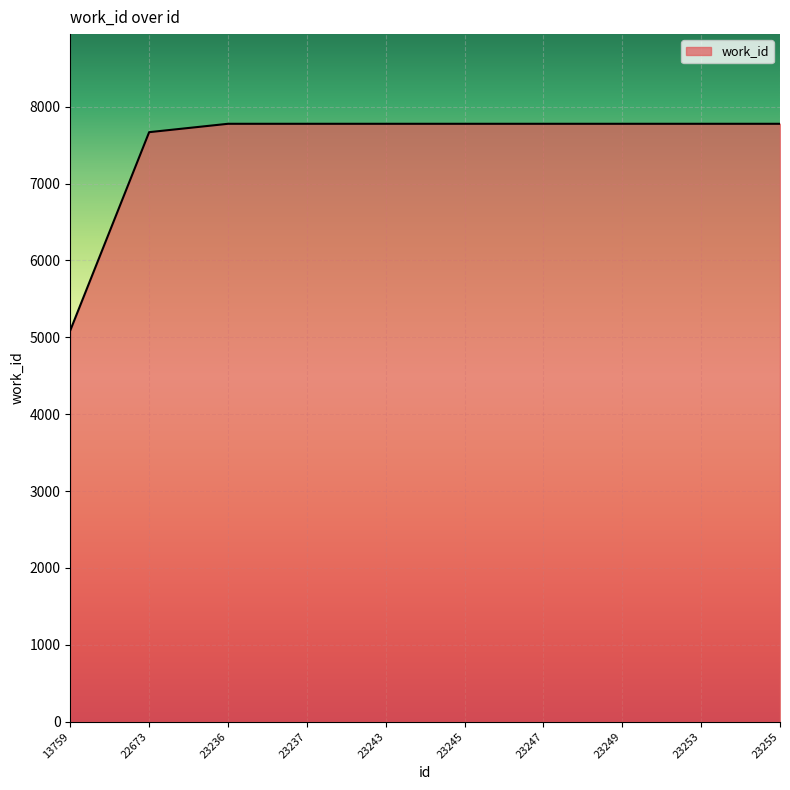

What is the sum of the values at 13759 and 23253?

12868